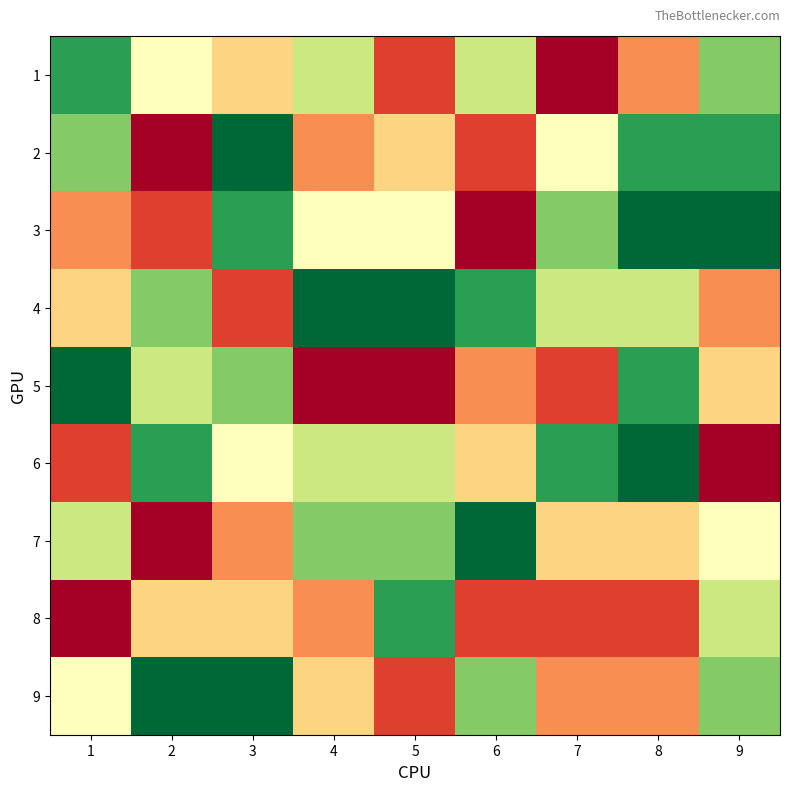

What is the difference between the highest and lowest values at 6?

8